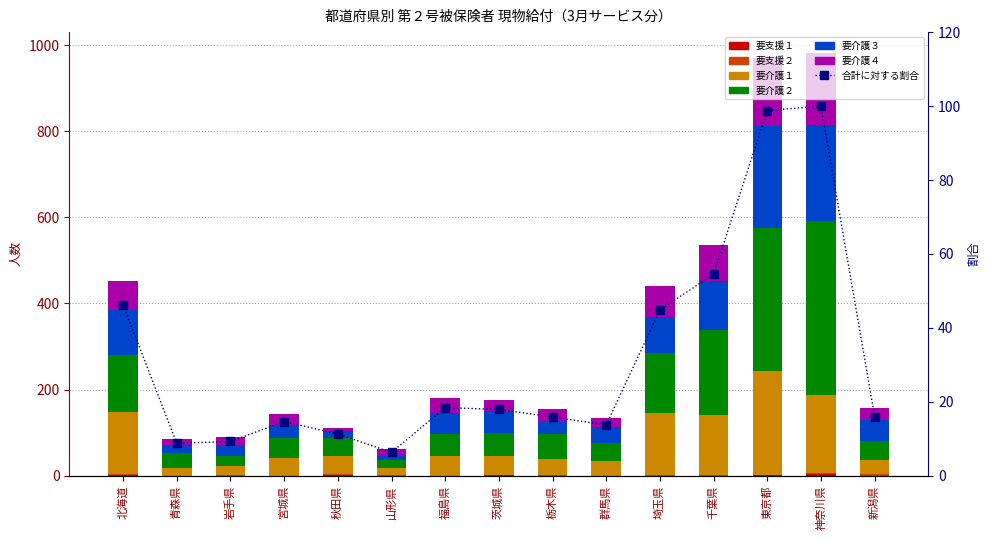

At how many categories does at least one series exceed 66?

5